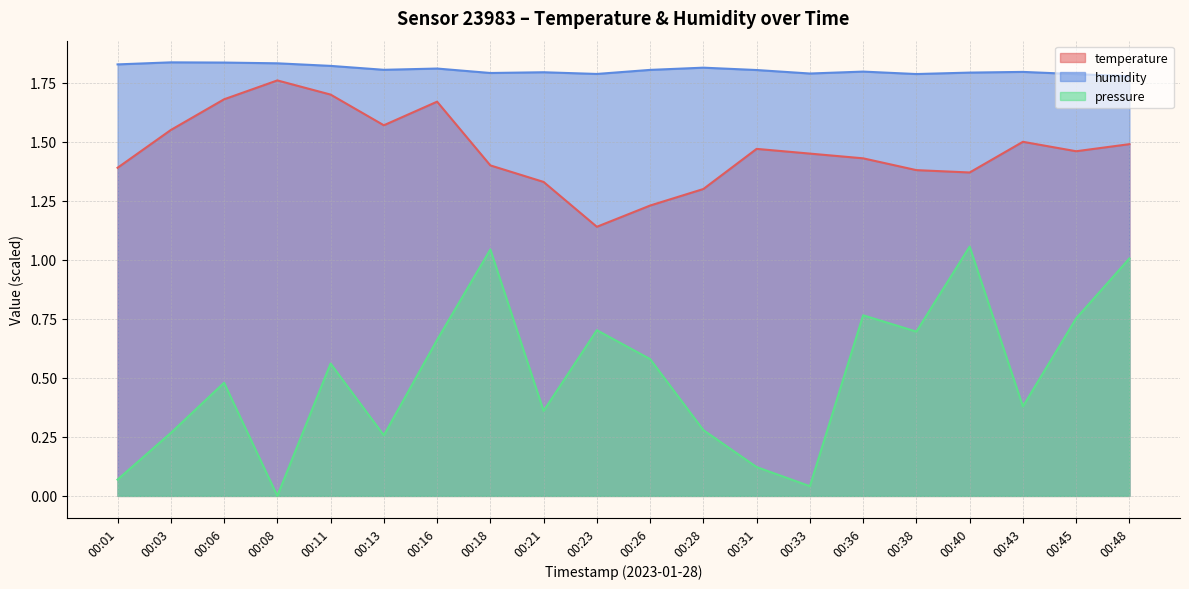

Which series has the widest spread of values?

pressure